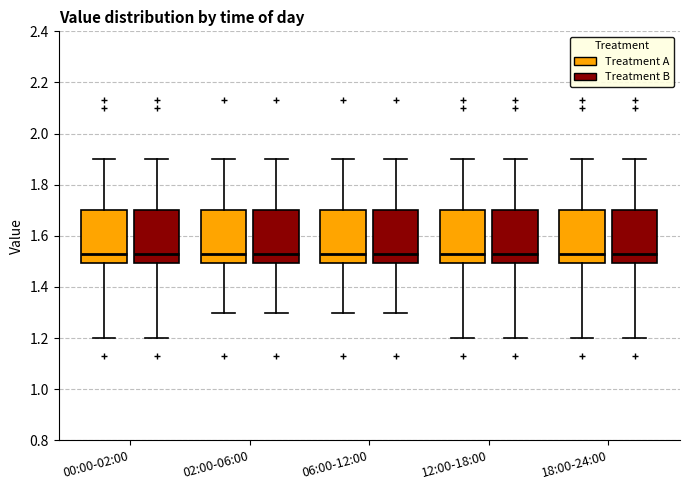

Reading left to right, transcribe this box plot: for each box, give where its median line is, the range the box spans, and where its two whiskers end, as read against the y-axis. The values are not printed on the chart, so give them approximately, as read against the axis.

00:00-02:00 (Treatment A): median 1.54, box 1.50 to 1.70, whiskers 1.20 to 1.90
00:00-02:00 (Treatment B): median 1.54, box 1.50 to 1.70, whiskers 1.20 to 1.90
02:00-06:00 (Treatment A): median 1.54, box 1.50 to 1.70, whiskers 1.30 to 1.90
02:00-06:00 (Treatment B): median 1.54, box 1.50 to 1.70, whiskers 1.30 to 1.90
06:00-12:00 (Treatment A): median 1.54, box 1.50 to 1.70, whiskers 1.30 to 1.90
06:00-12:00 (Treatment B): median 1.54, box 1.50 to 1.70, whiskers 1.30 to 1.90
12:00-18:00 (Treatment A): median 1.54, box 1.50 to 1.70, whiskers 1.20 to 1.90
12:00-18:00 (Treatment B): median 1.54, box 1.50 to 1.70, whiskers 1.20 to 1.90
18:00-24:00 (Treatment A): median 1.54, box 1.50 to 1.70, whiskers 1.20 to 1.90
18:00-24:00 (Treatment B): median 1.54, box 1.50 to 1.70, whiskers 1.20 to 1.90